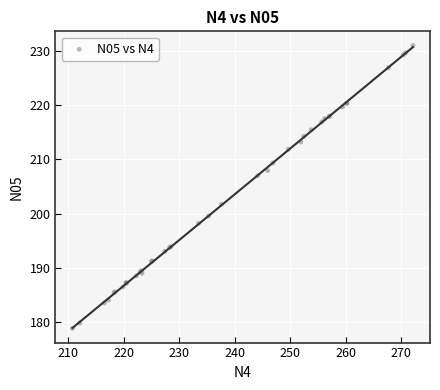

What Y value in the scatter plot is closest to 204?

201.7